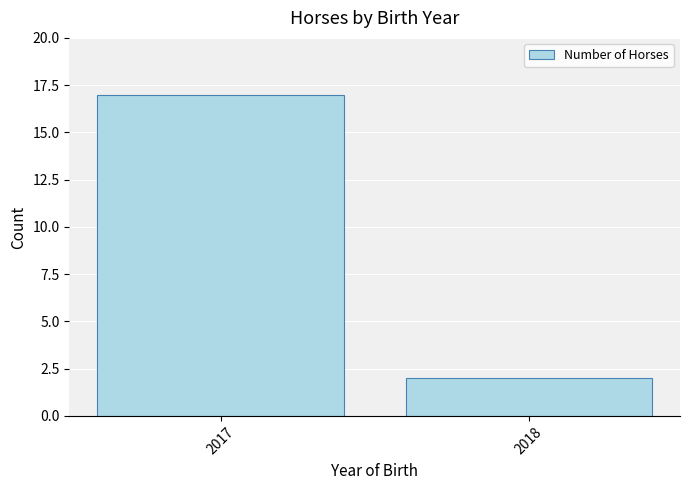

Approximately how many times larger is the value at 2018 compared to 2017?

0.1